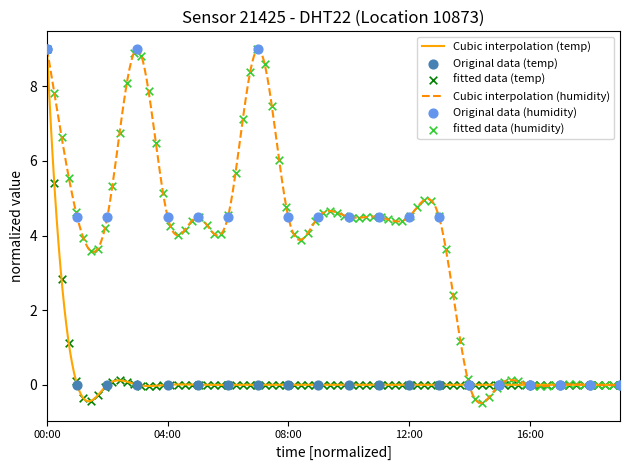

Which series has the largest total across all categories?

humidity